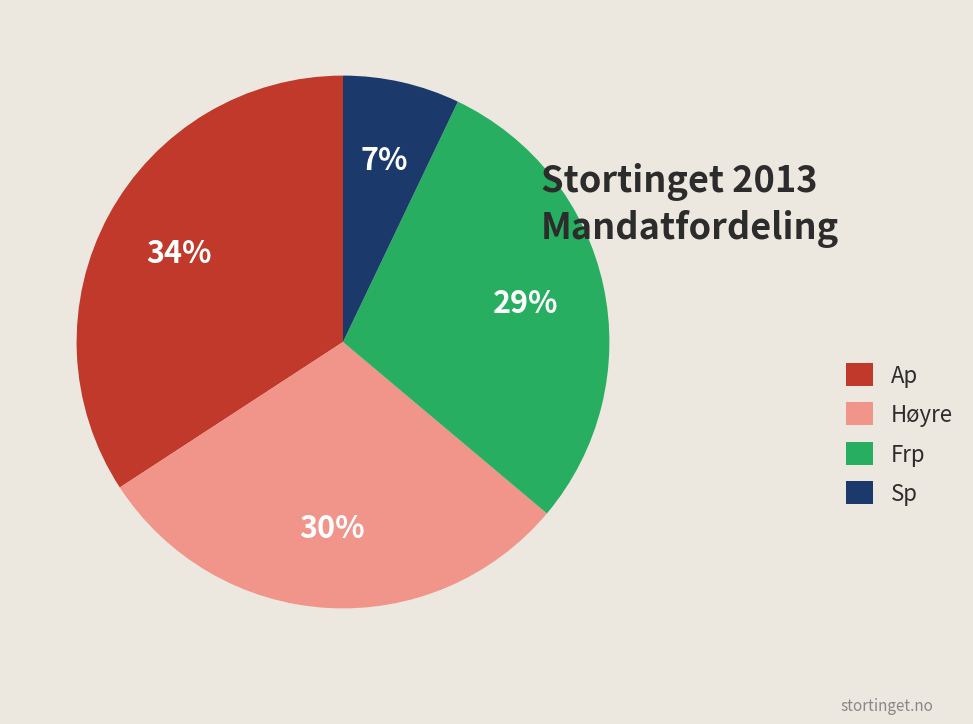

What percentage is the Ap slice, to the nearest percent?

34%